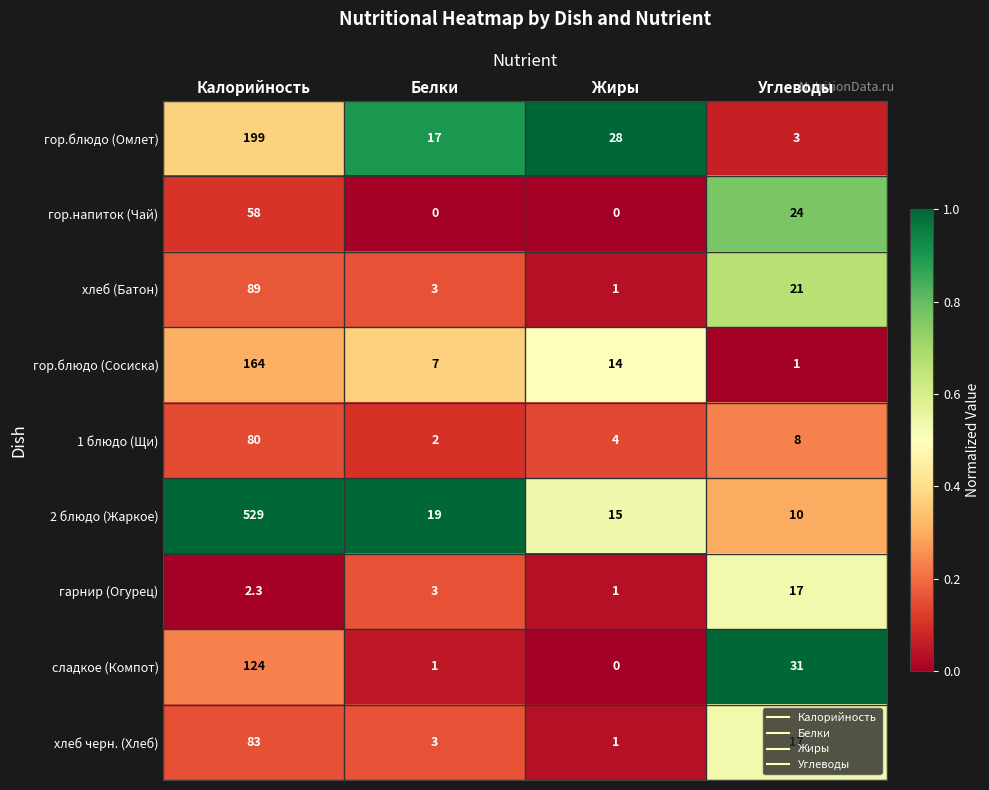

True or false: 2 блюдо (Жаркое) has a value of 10.0 at Углеводы.

True